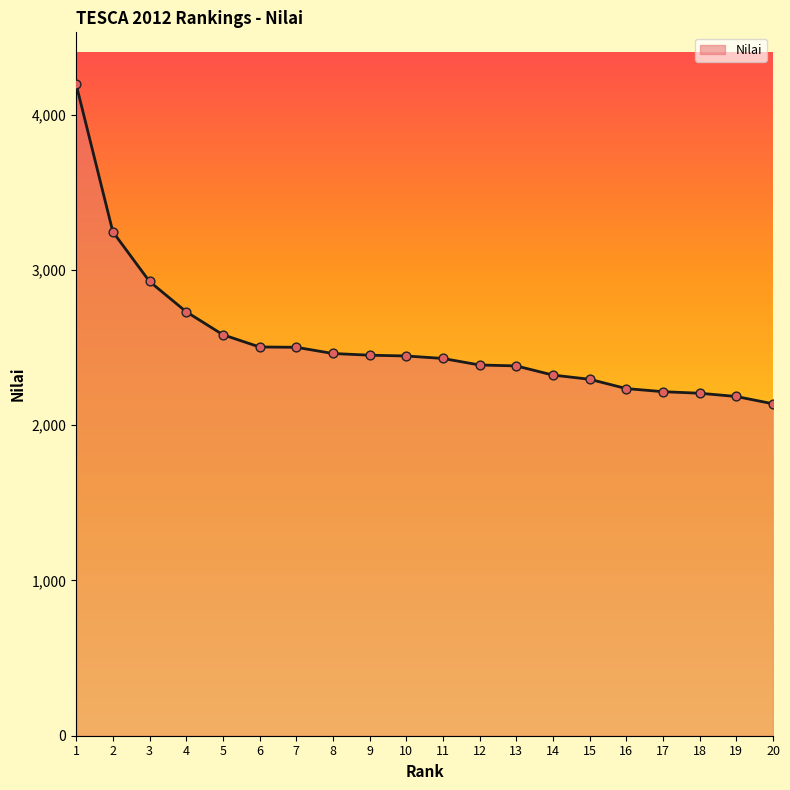

What is the ratio of the value at 9 to the value at 2?

0.8